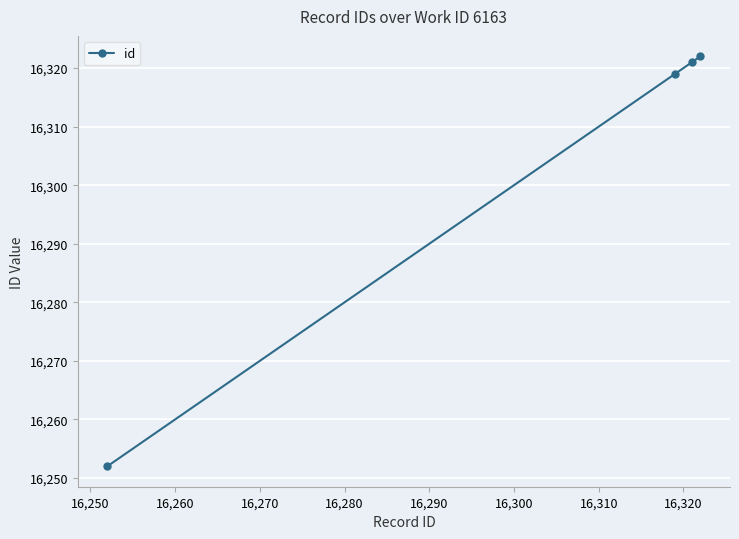

Reading left to right, what are all the values shown in this chart?

16252	16319	16321	16322